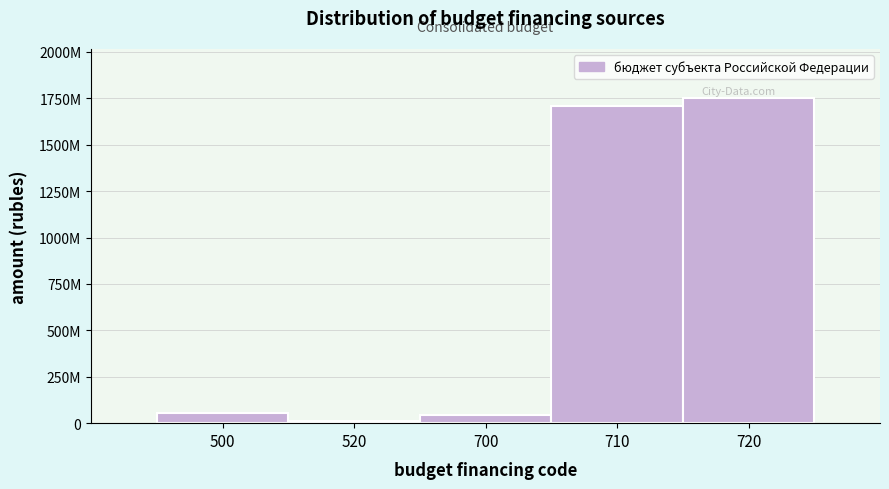

Does the chart contain any negative values?

No